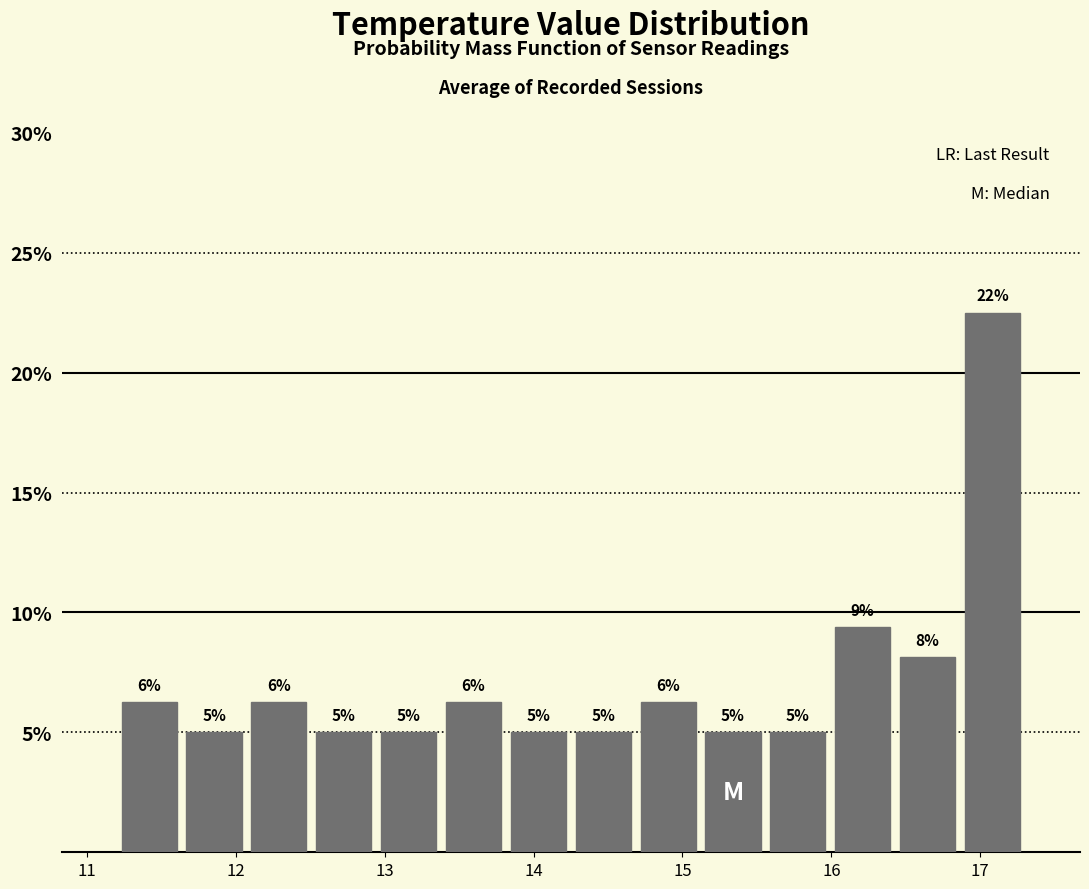

Over which range of the x-axis is the bar tallest?

16.9 to 17.3